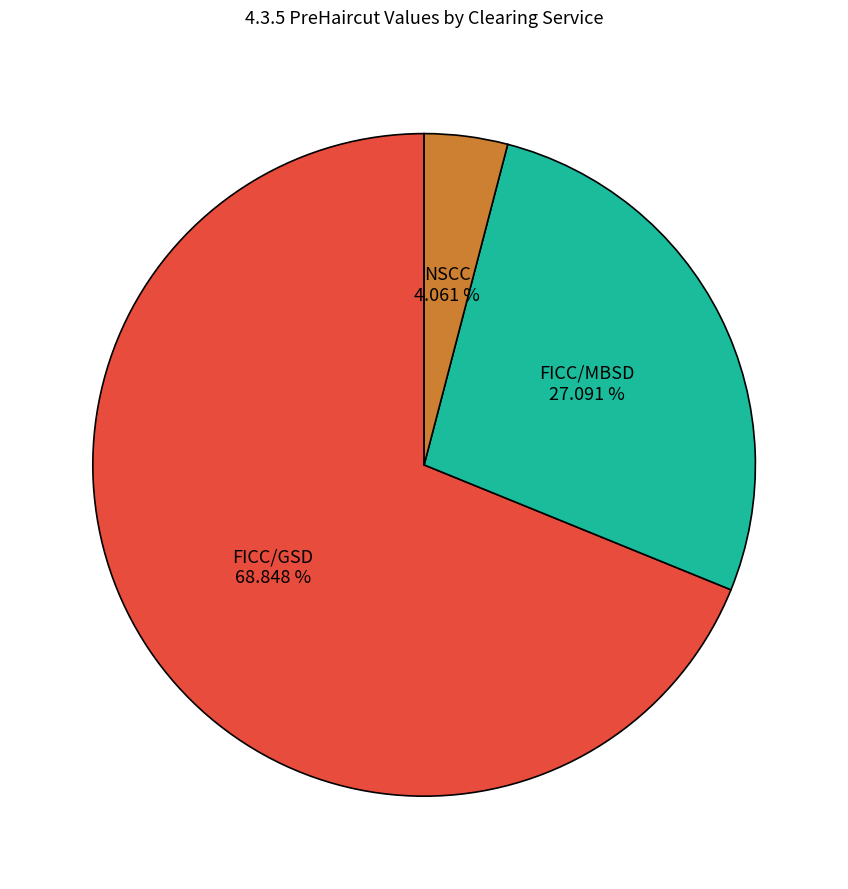

To the nearest percent, what is the difference between the largest and smallest slice percentages?

65%